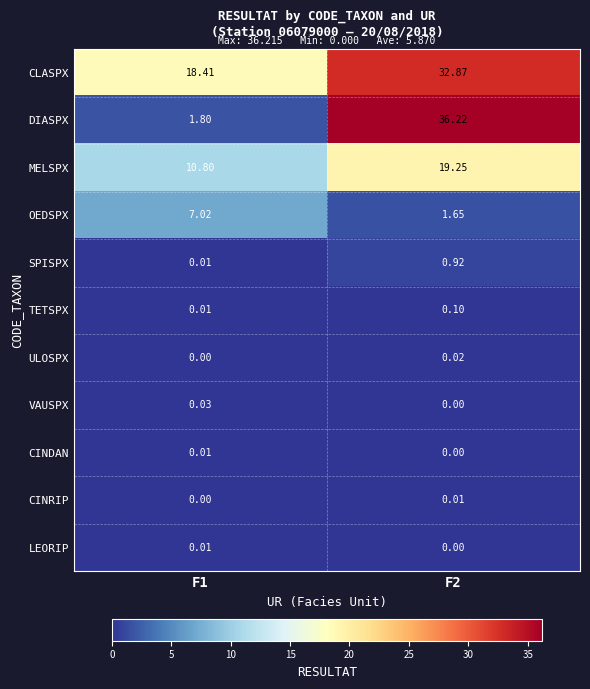

Which series has the largest range (max minus min)?

DIASPX